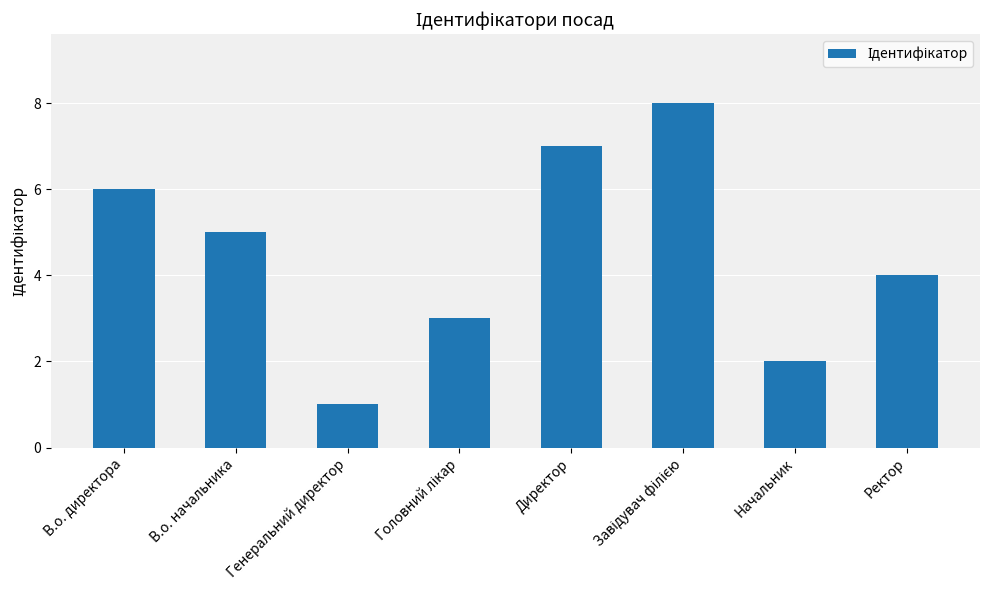

What is the label of the 3rd bar from the left?

Генеральний директор